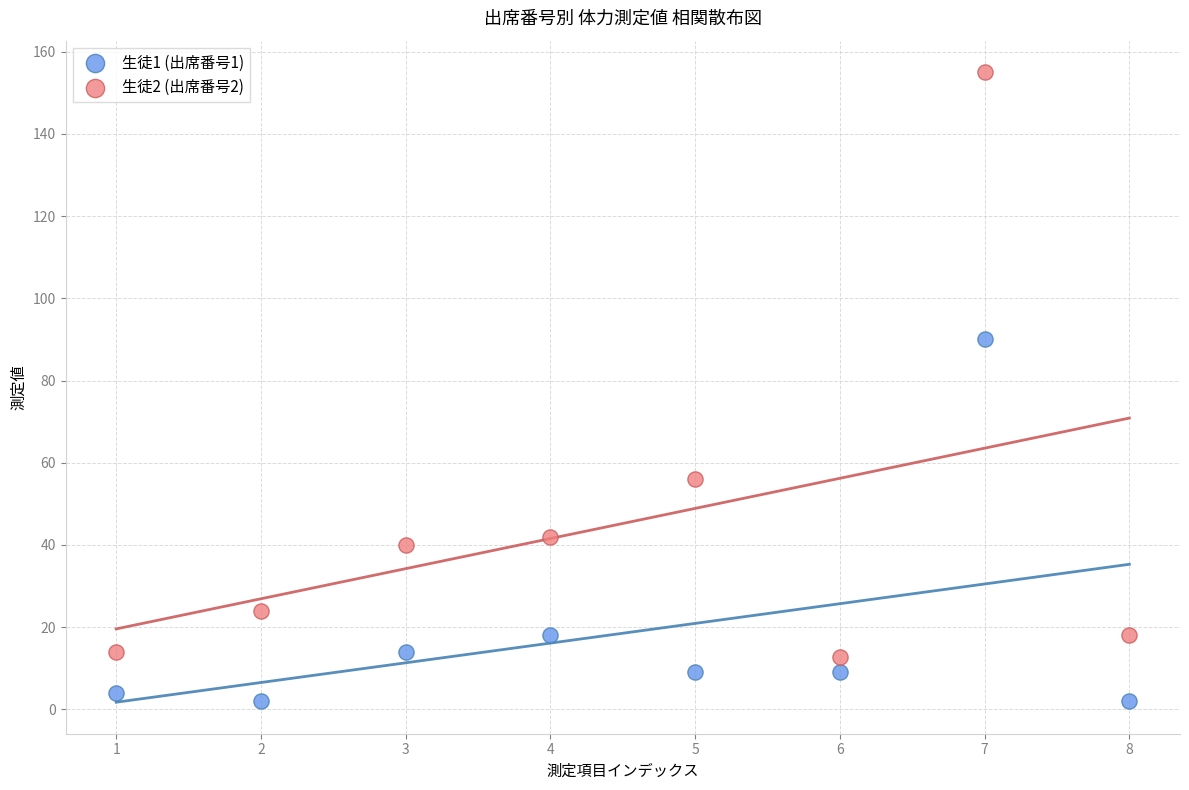

Which series contains the lowest Y value?

生徒1 (出席番号1)